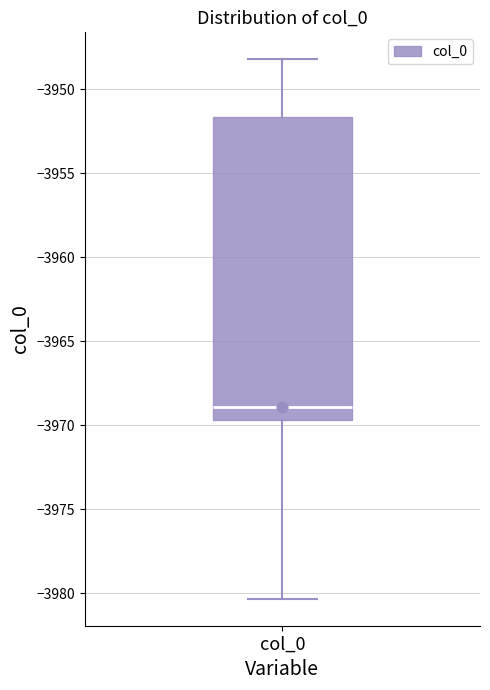

Read this box plot against the y-axis: the position of the median line, the range covered by the box, and the ends of both whiskers. The values are not printed on the chart, so give them approximately, as read against the axis.

median -3969.0, box -3969.5 to -3951.5, whiskers -3980.5 to -3948.0